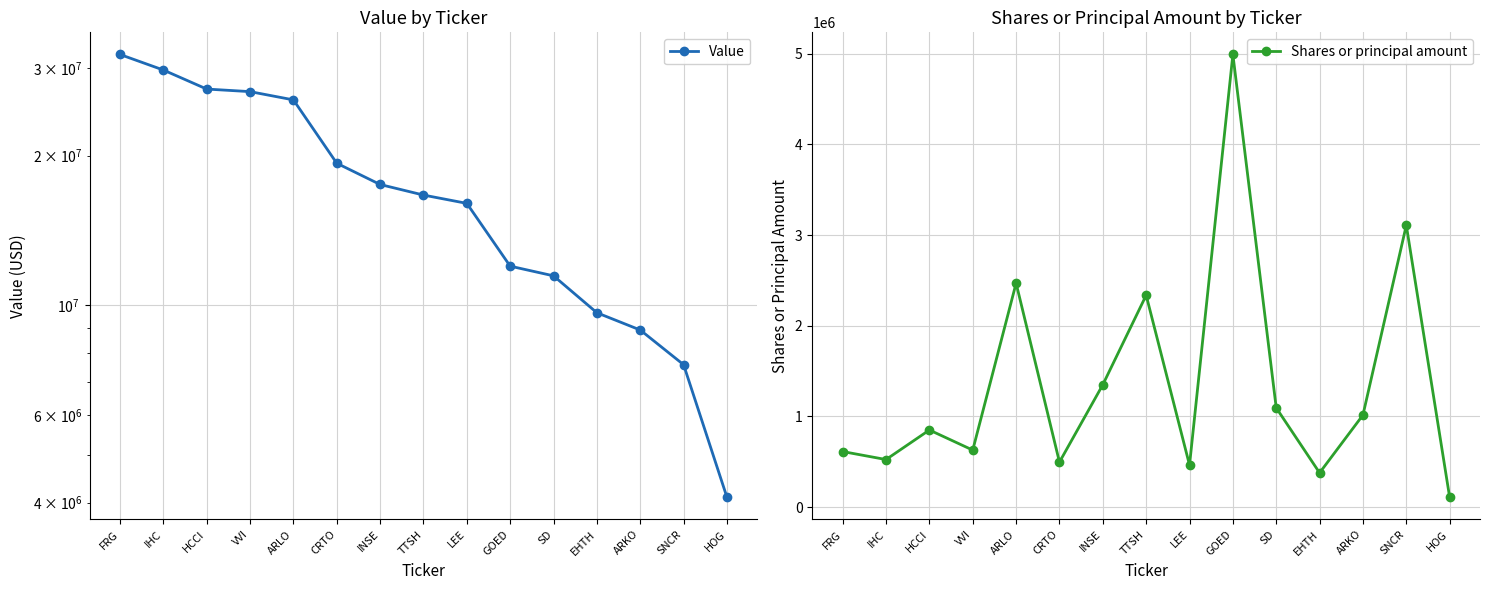

Which series has the widest spread of values?

Value